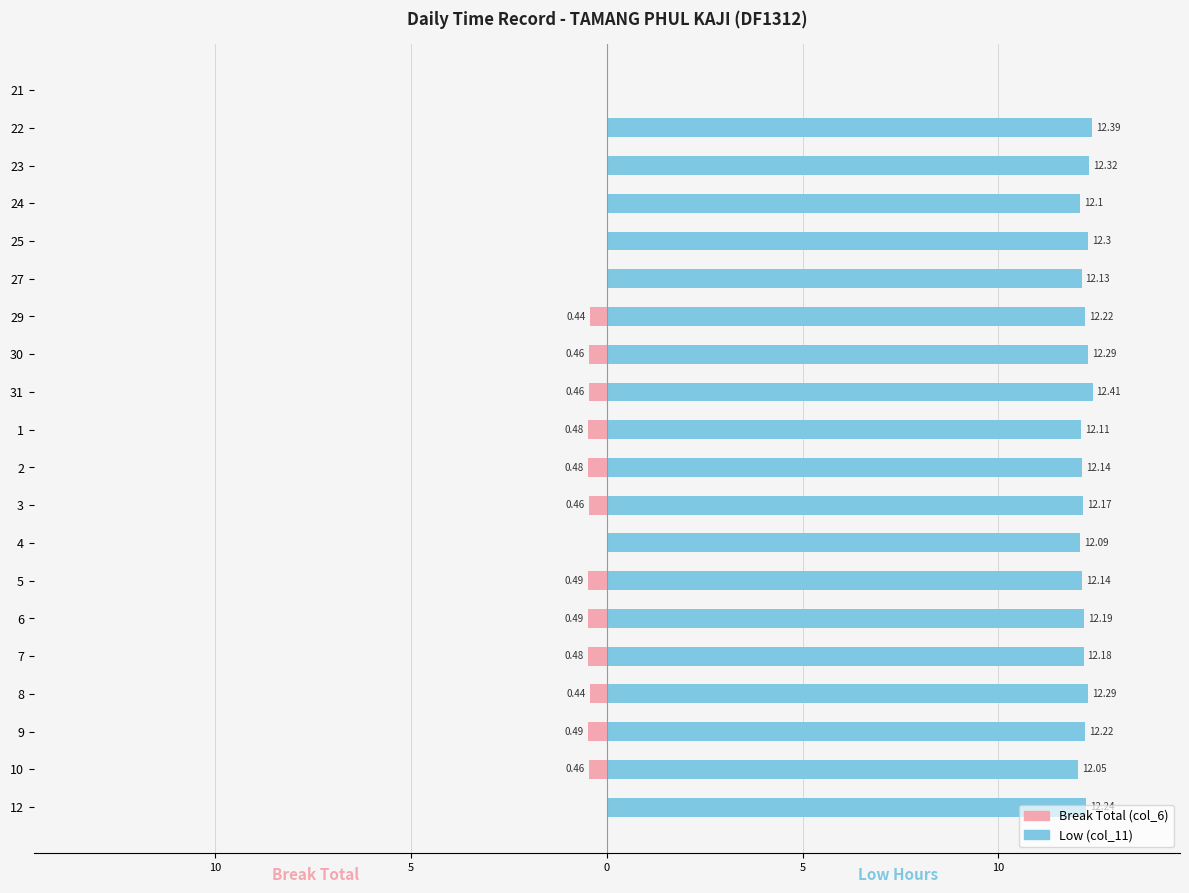

Between 5 and 4, which is larger?

4